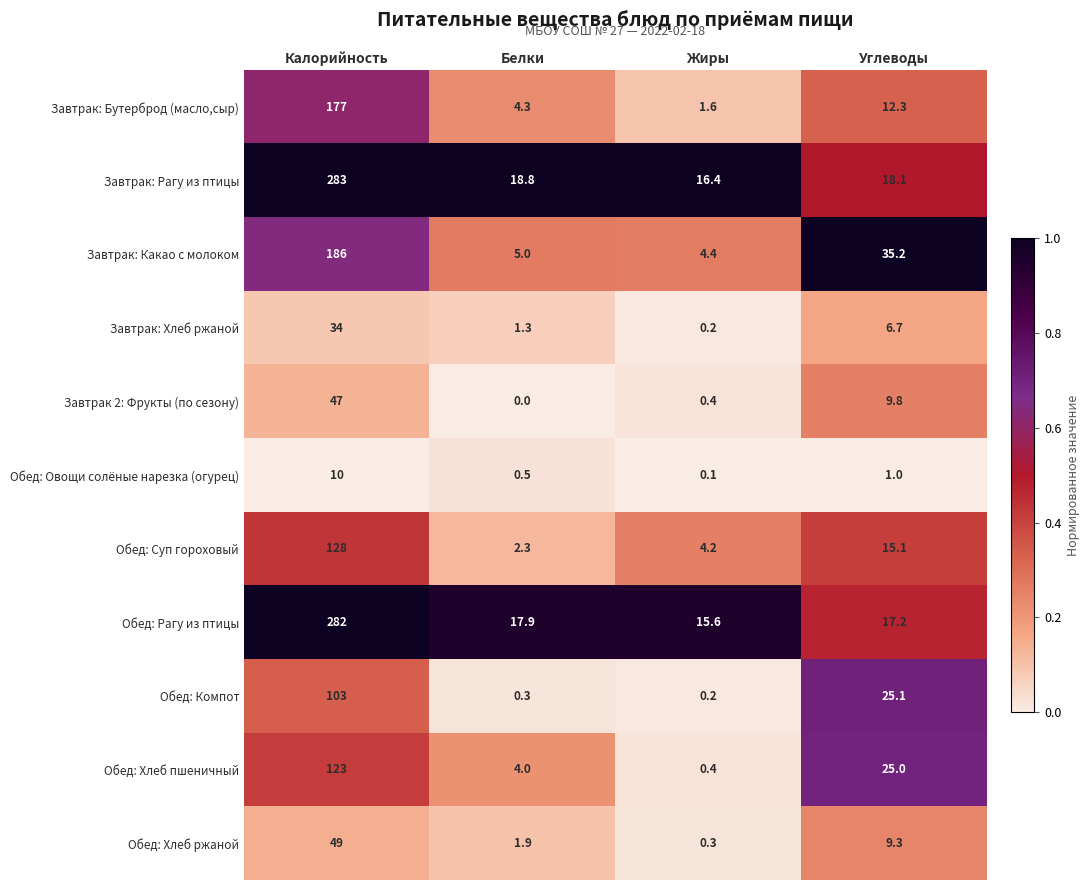

True or false: Обед: Рагу из птицы has a value of 7.6 at Белки.

False